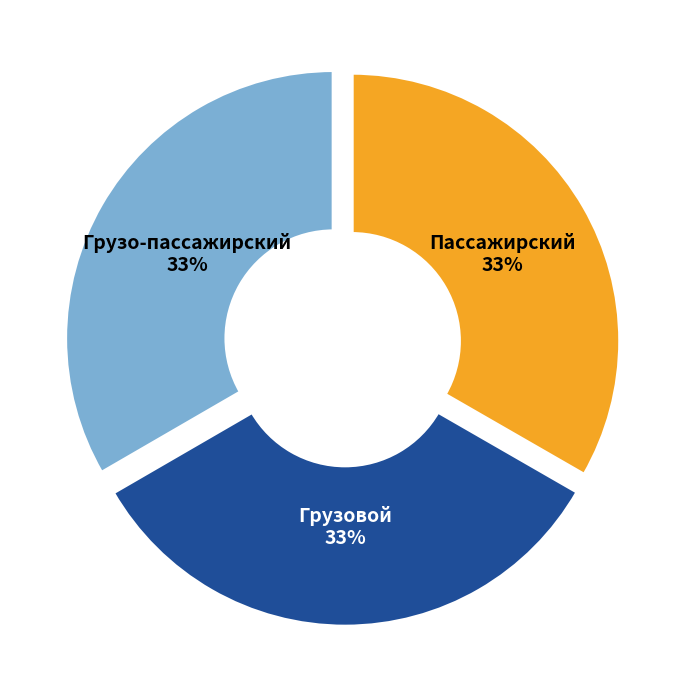

What is the ratio of the value at Пассажирский to the value at Грузовой?

1.0